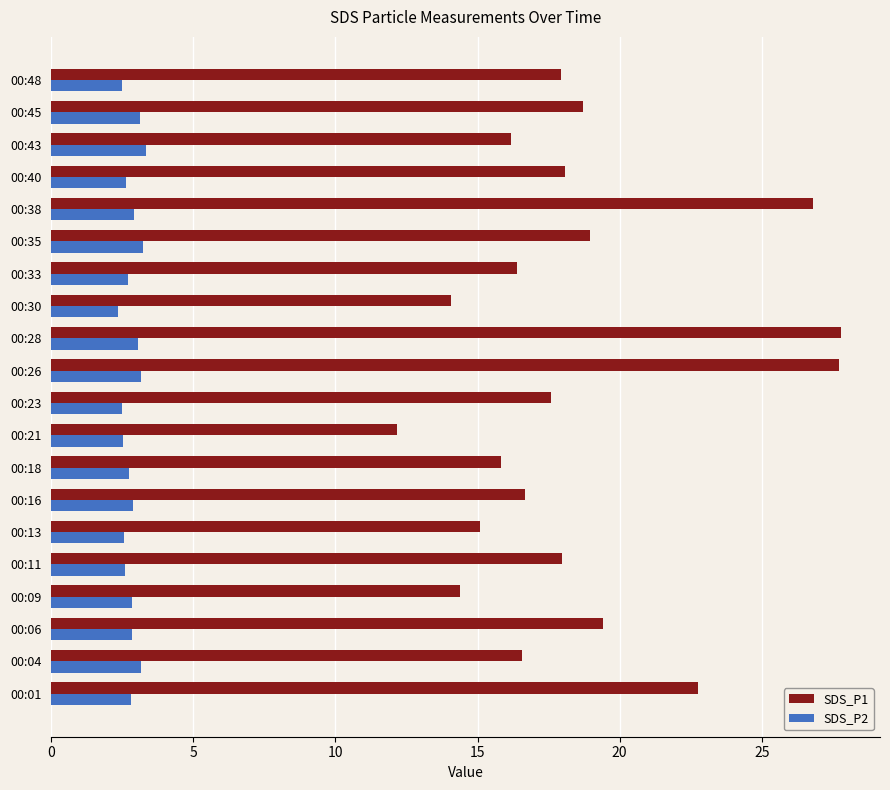

Count the number of data series in this chart.

2